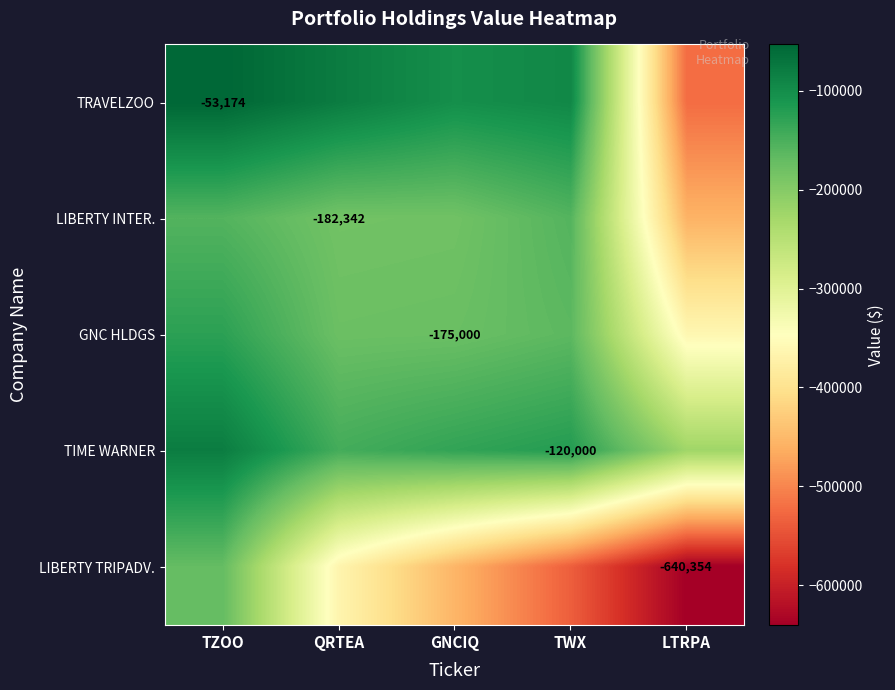

What is the lowest value of the GNC HLDGS series?

-361141.6